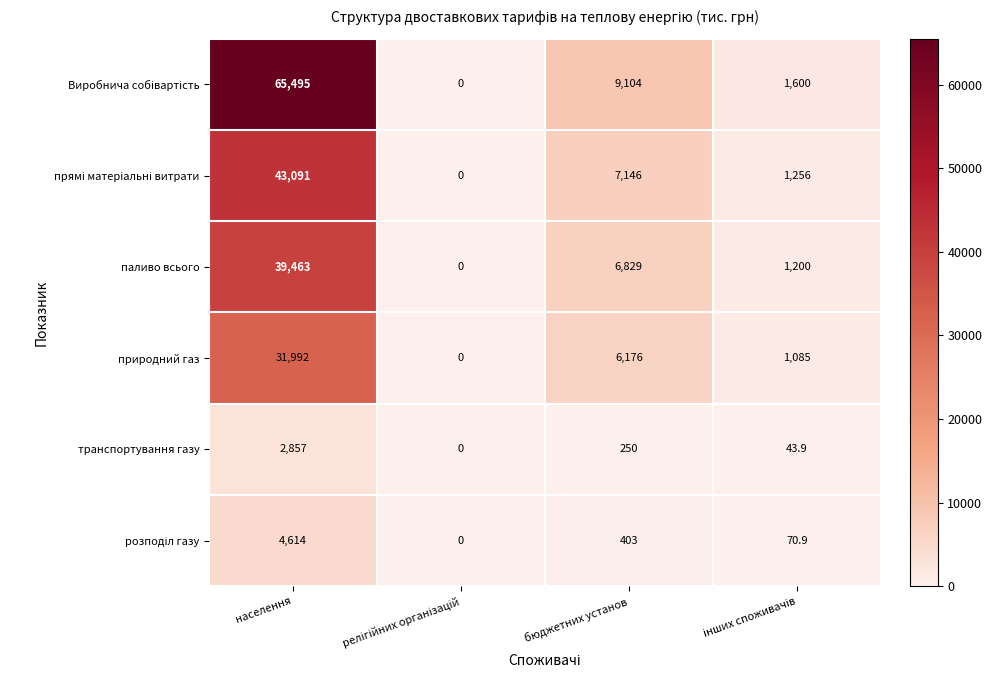

At which category is the sum across all series the highest?

населення